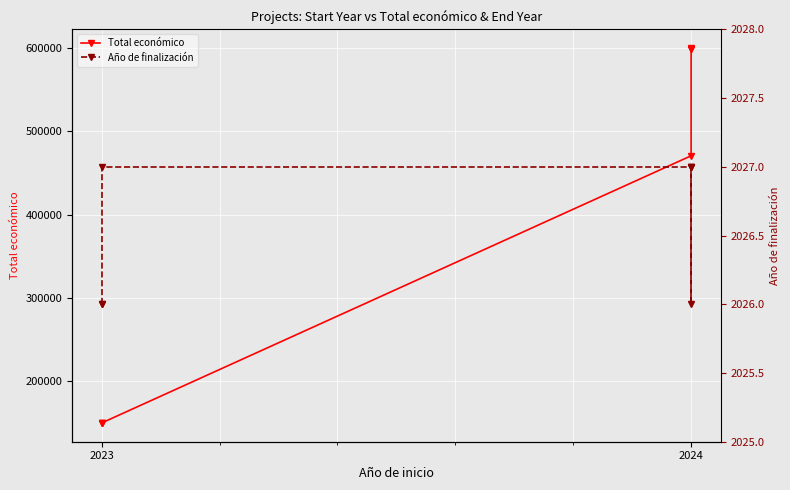

Which label corresponds to the smallest value in the chart?

2023